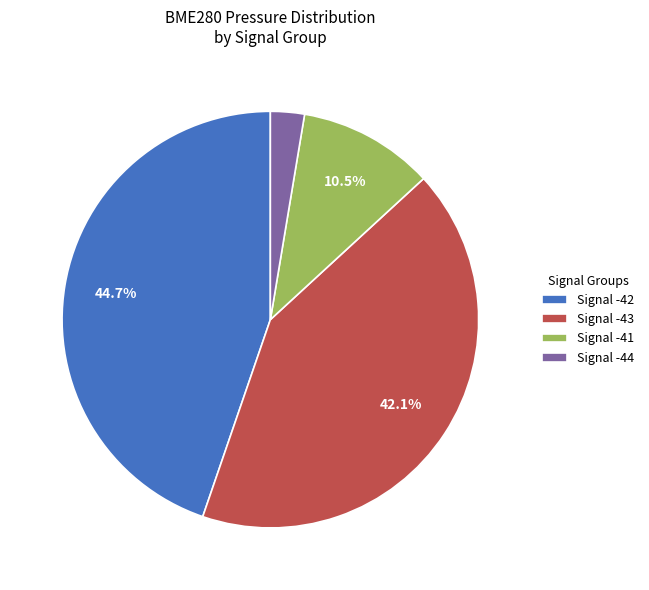

Is there any slice that represents more than half of the pie?

No